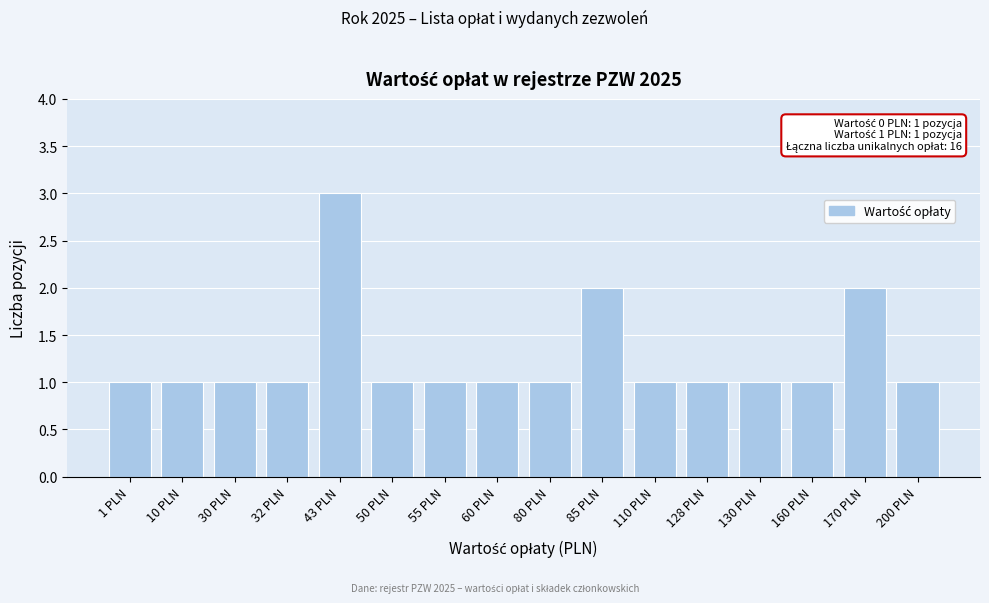

Reading right to left, extract all data points from this chart.

200 PLN=1	170 PLN=2	160 PLN=1	130 PLN=1	128 PLN=1	110 PLN=1	85 PLN=2	80 PLN=1	60 PLN=1	55 PLN=1	50 PLN=1	43 PLN=3	32 PLN=1	30 PLN=1	10 PLN=1	1 PLN=1